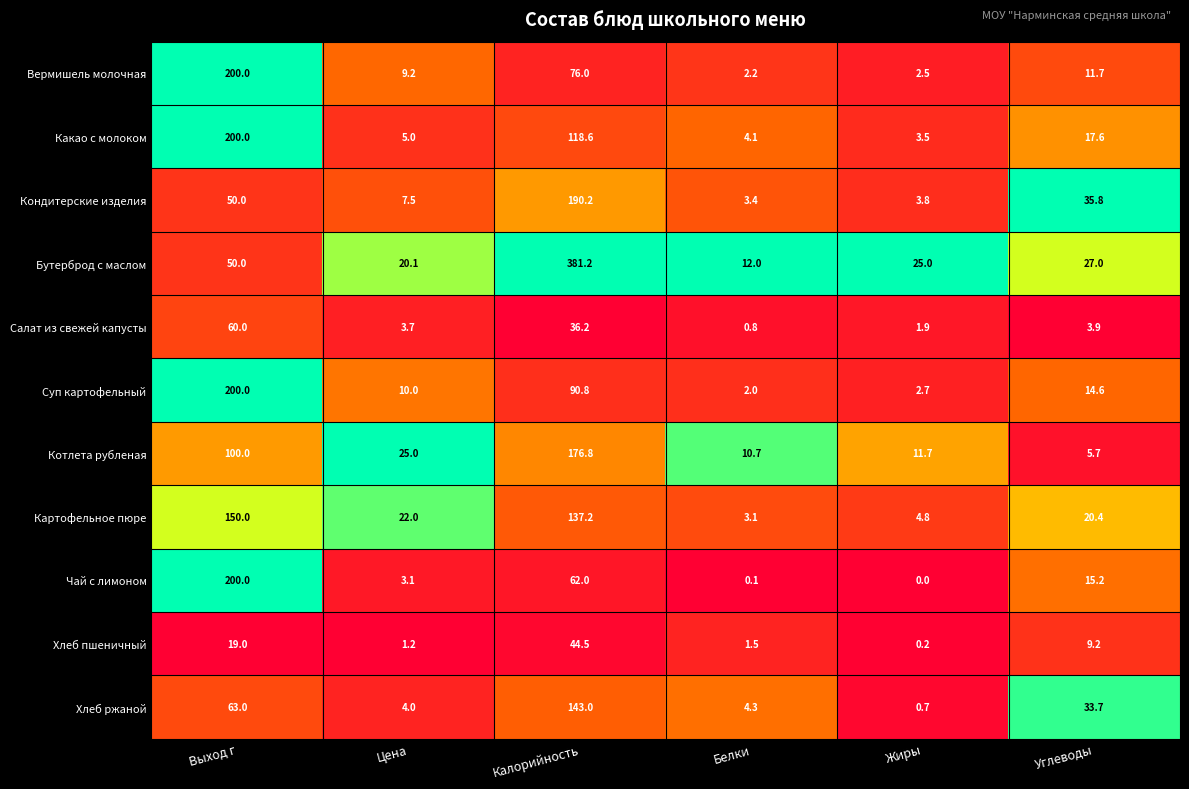

Which series has the largest total across all categories?

Бутерброд с маслом